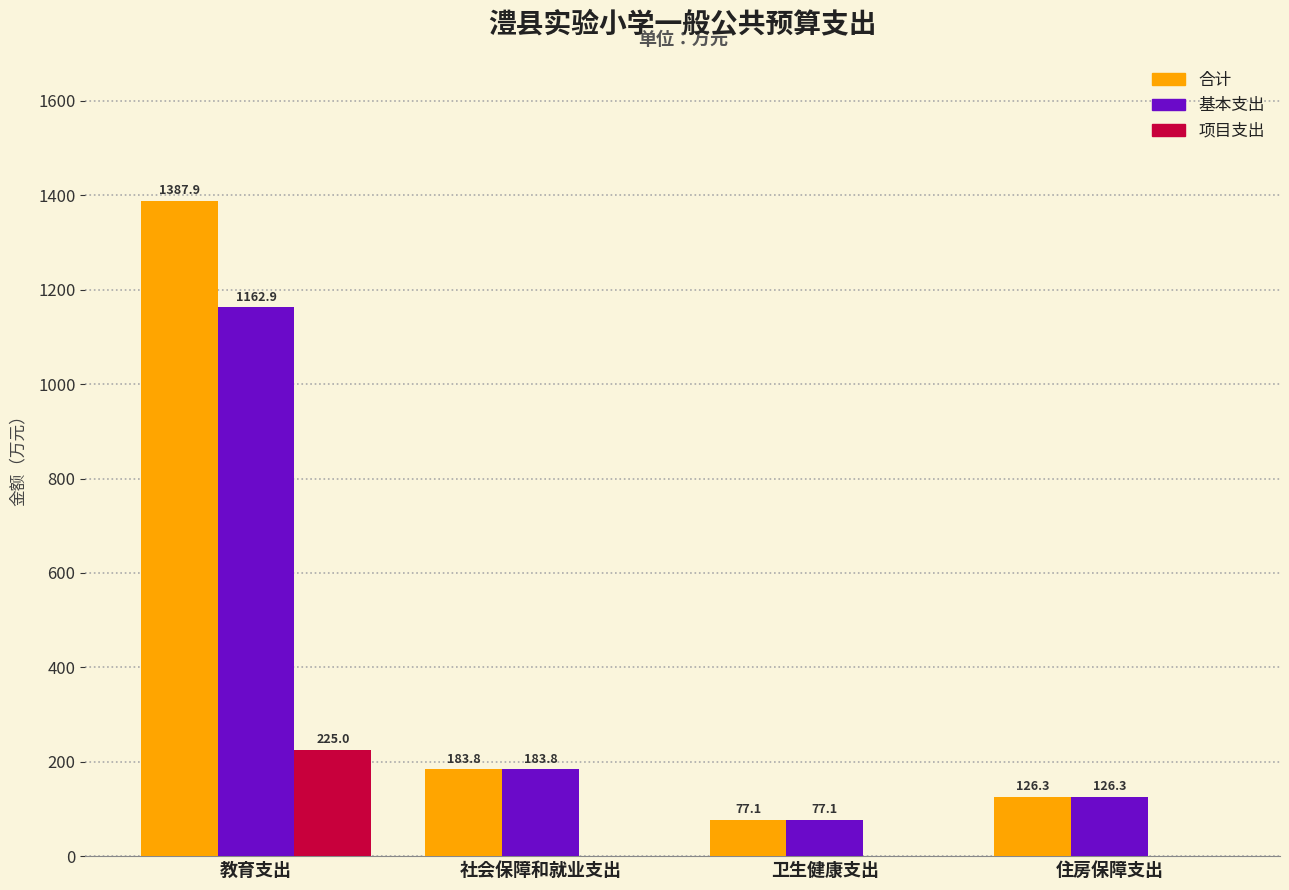

What are all the series names shown in the legend?

合计, 基本支出, 项目支出